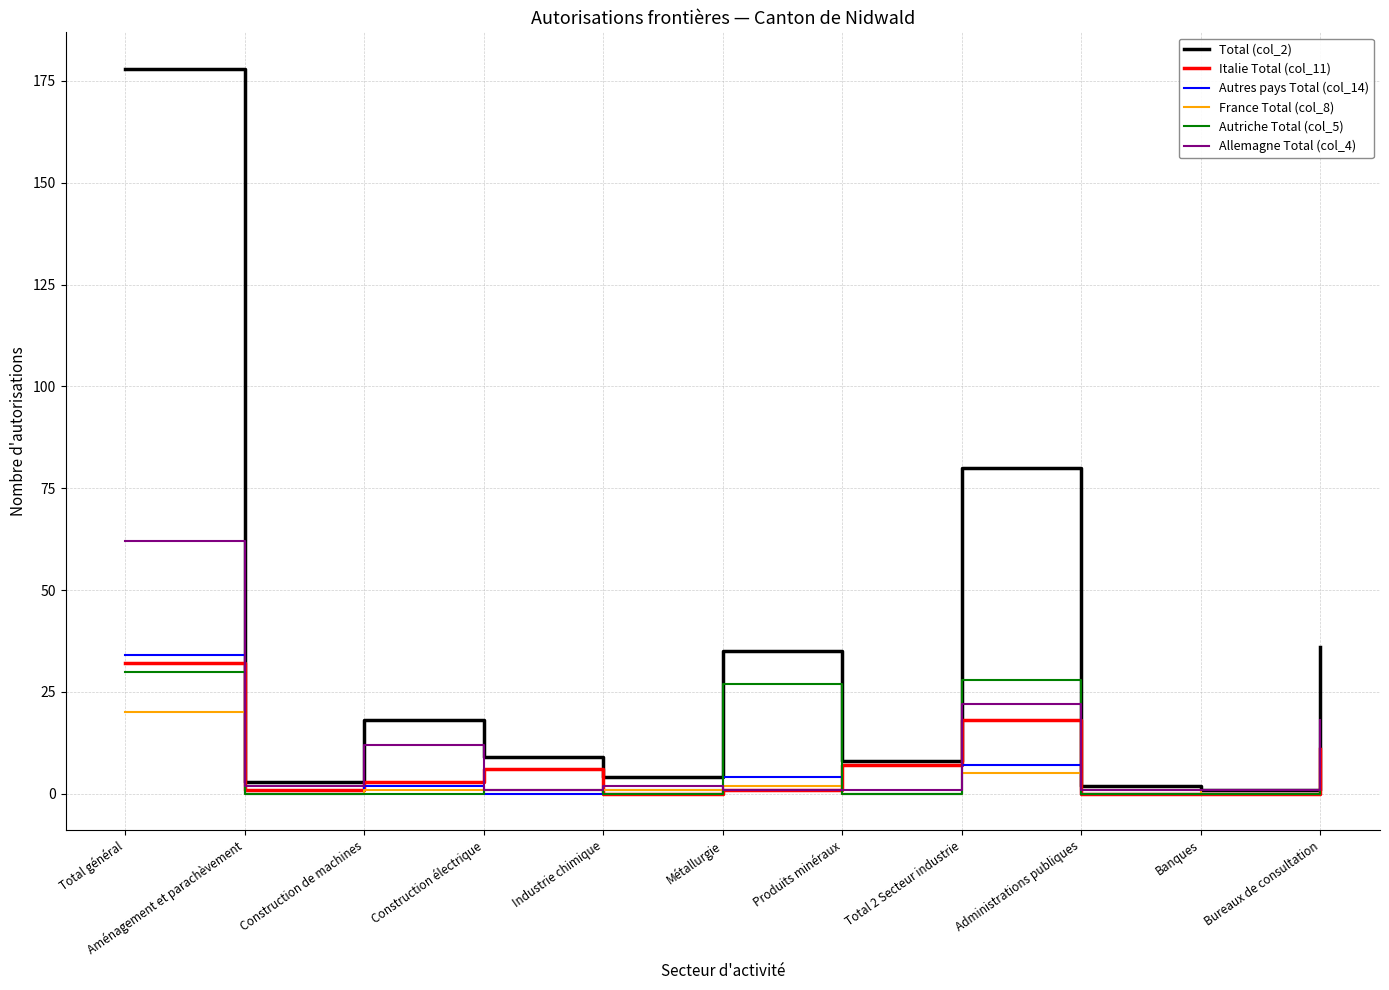

At which category does the chart reach its peak across all series?

Total général